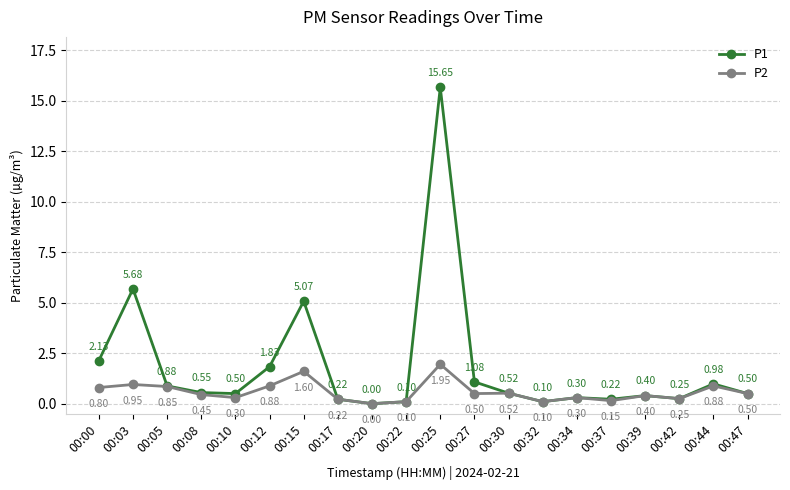

Between 00:05 and 00:17, which series saw the biggest shift?

P1